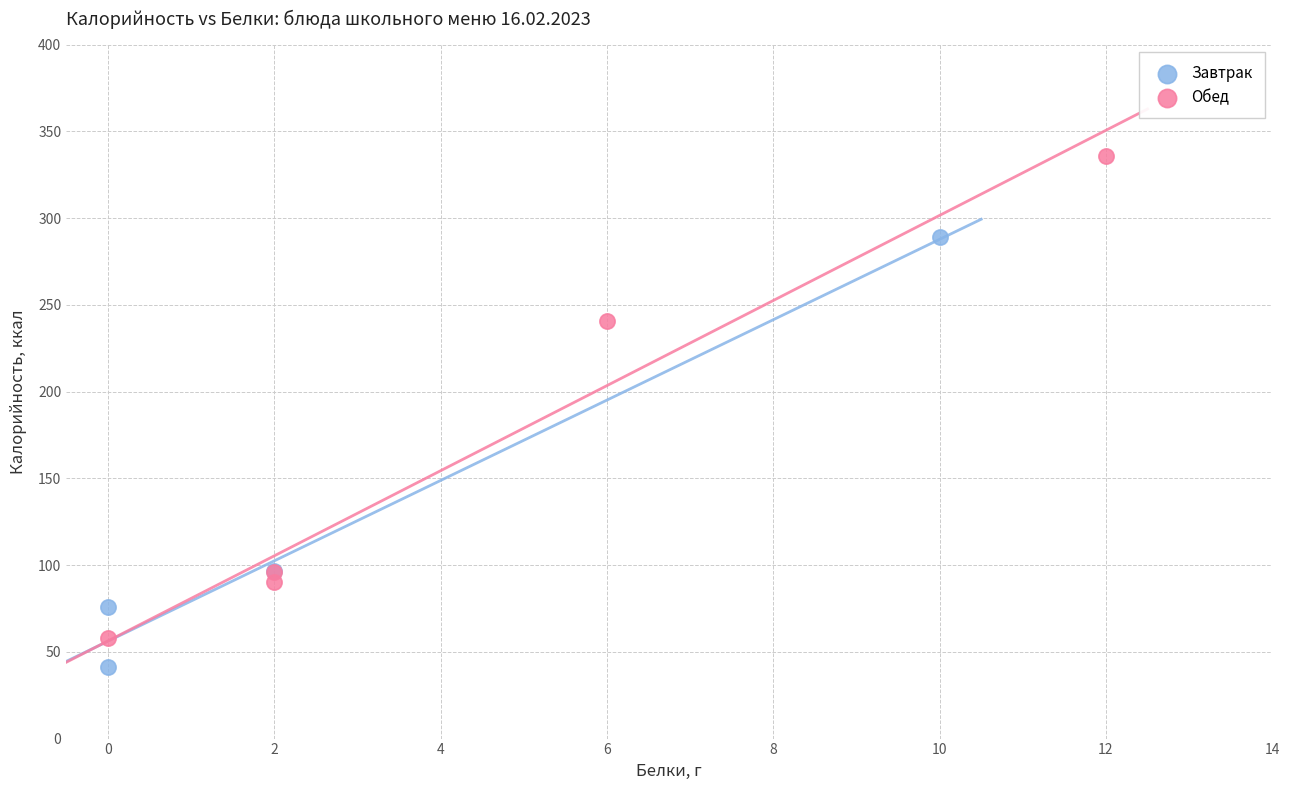

Which series contains the highest Y value?

Обед